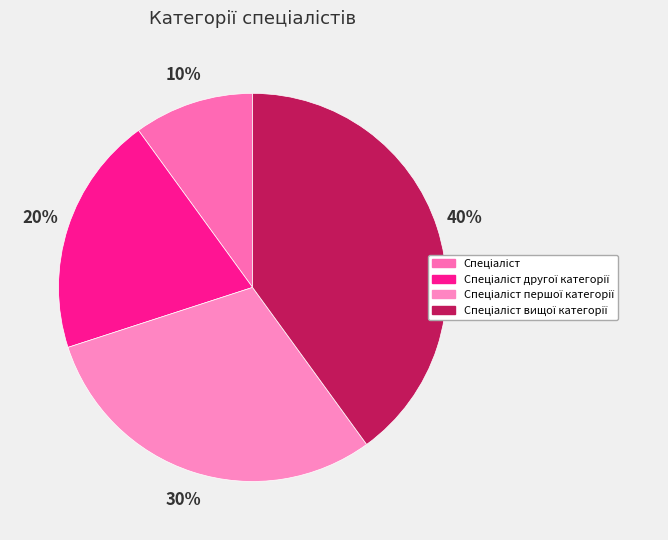

To the nearest percent, what percentage of the pie is Спеціаліст другої категорії?

20%